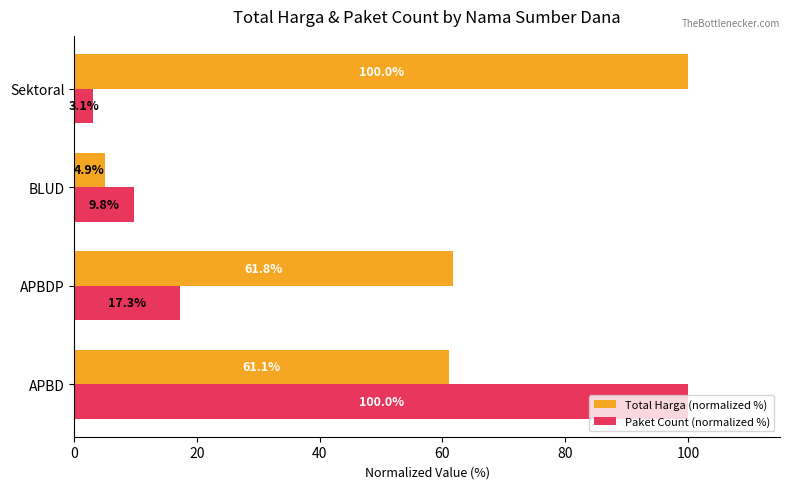

List the series in order of their overall mean, highest first.

Total Harga (normalized %), Paket Count (normalized %)